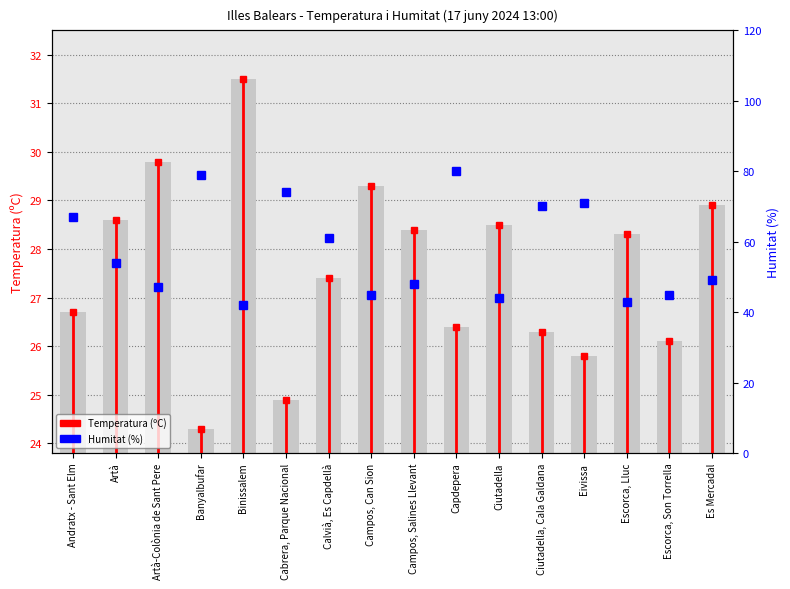

Reading left to right, list all the values displayed in this chart.

Temperatura (ºC): Andratx - Sant Elm=26.7	Artà=28.6	Artà-Colònia de Sant Pere=29.8	Banyalbufar=24.3	Binissalem=31.5	Cabrera, Parque Nacional=24.9	Calvià, Es Capdellà=27.4	Campos, Can Sion=29.3	Campos, Salines Llevant=28.4	Capdepera=26.4	Ciutadella=28.5	Ciutadella, Cala Galdana=26.3	Eivissa=25.8	Escorca, Lluc=28.3	Escorca, Son Torrella=26.1	Es Mercadal=28.9
Humitat (%): Andratx - Sant Elm=67.0	Artà=54.0	Artà-Colònia de Sant Pere=47.0	Banyalbufar=79.0	Binissalem=42.0	Cabrera, Parque Nacional=74.0	Calvià, Es Capdellà=61.0	Campos, Can Sion=45.0	Campos, Salines Llevant=48.0	Capdepera=80.0	Ciutadella=44.0	Ciutadella, Cala Galdana=70.0	Eivissa=71.0	Escorca, Lluc=43.0	Escorca, Son Torrella=45.0	Es Mercadal=49.0